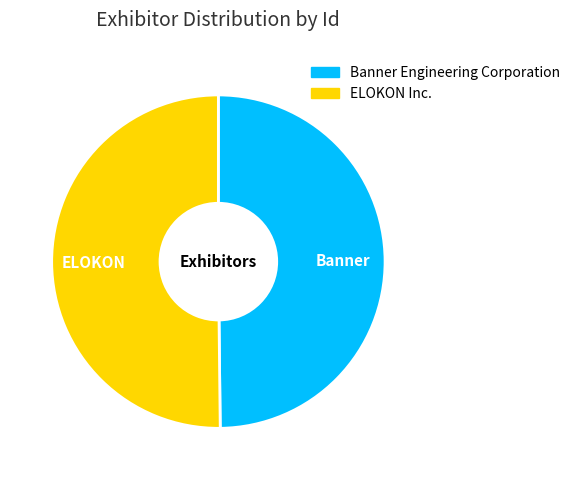

What is the ratio of the value at ELOKON Inc. to the value at Banner Engineering Corporation?

1.0